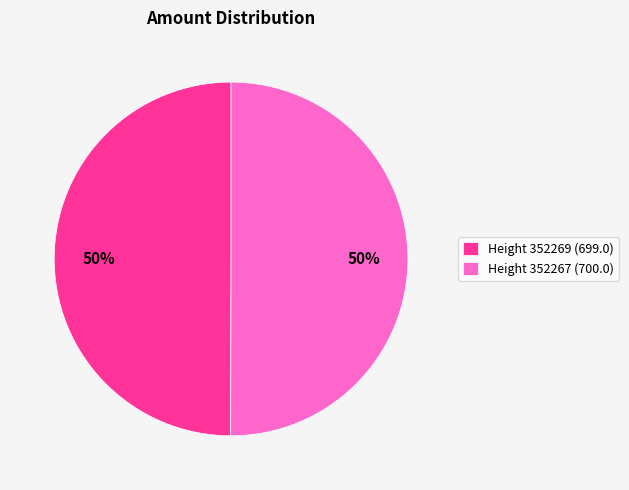

To the nearest percent, what is the combined percentage of Height 352267 (700.0) and Height 352269 (699.0)?

100%